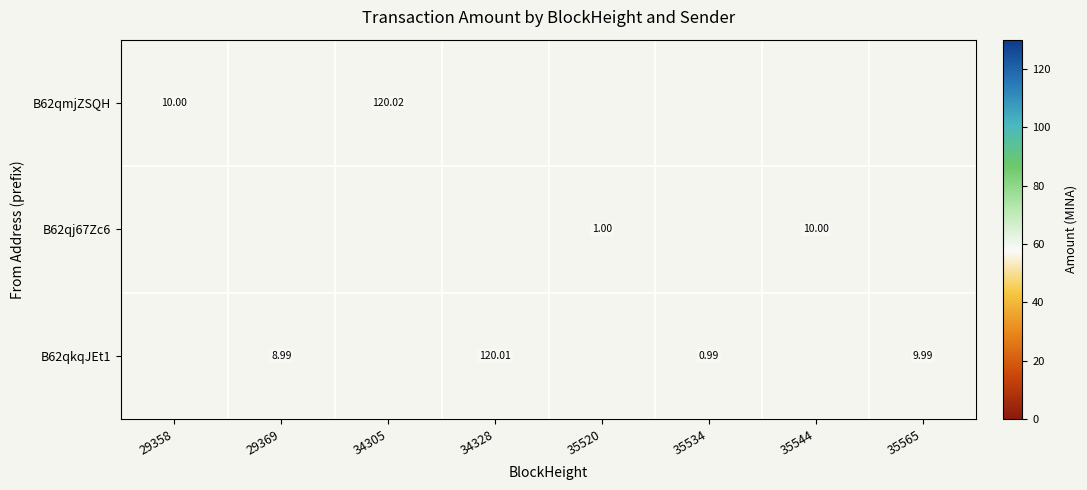

What is the maximum value shown in the chart?

120.0